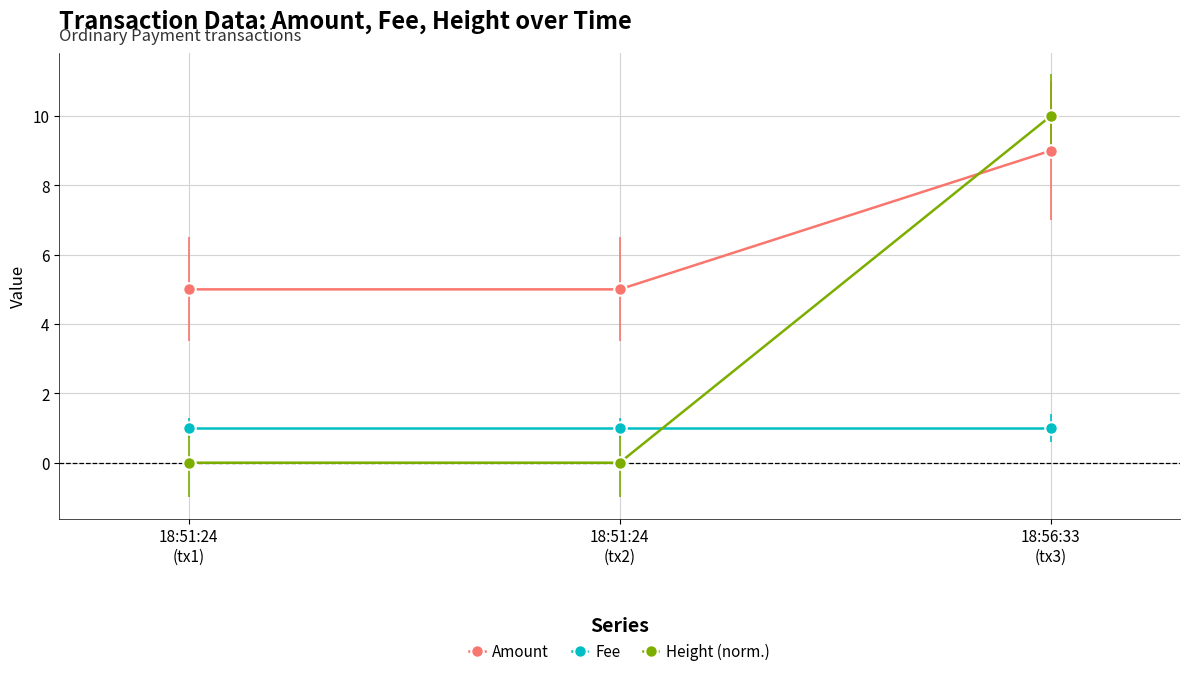

How many categories are shown in the chart?

3